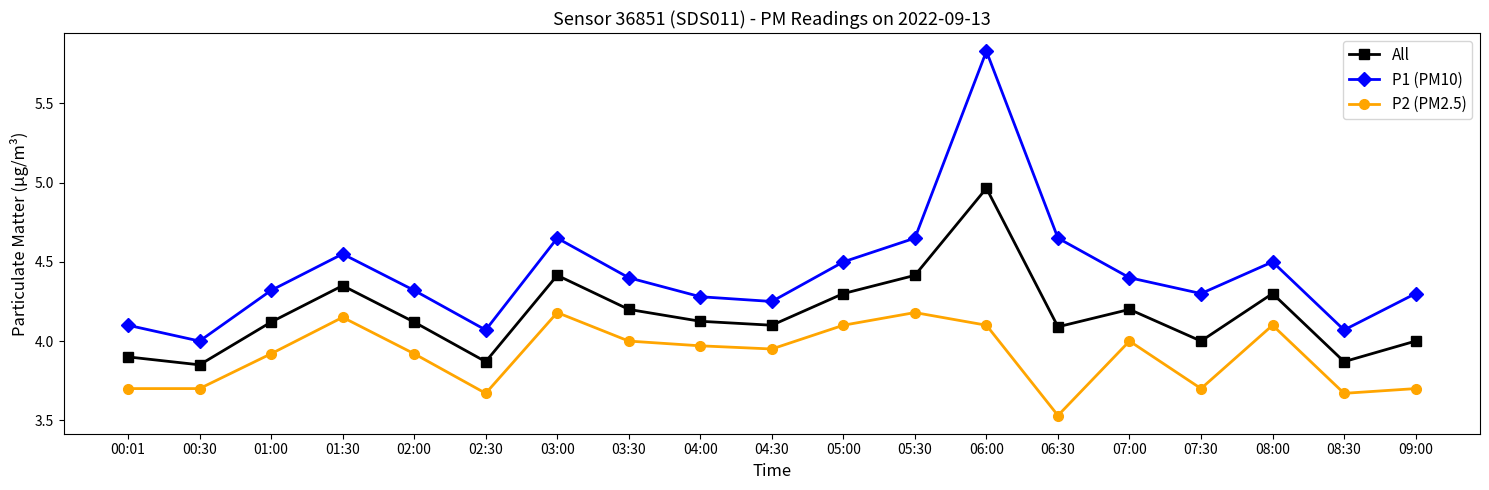

True or false: P1 (PM10) has more than 1 points higher than both neighbors.

True